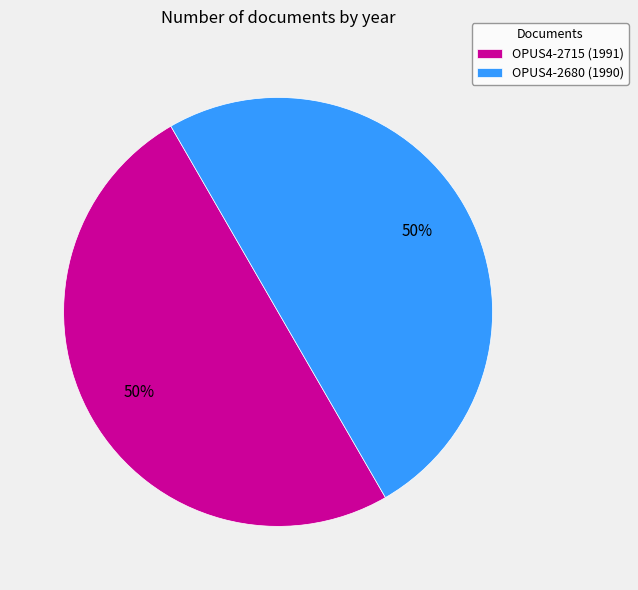

Approximately how many times larger is the value at OPUS4-2680 compared to OPUS4-2715?

1.0